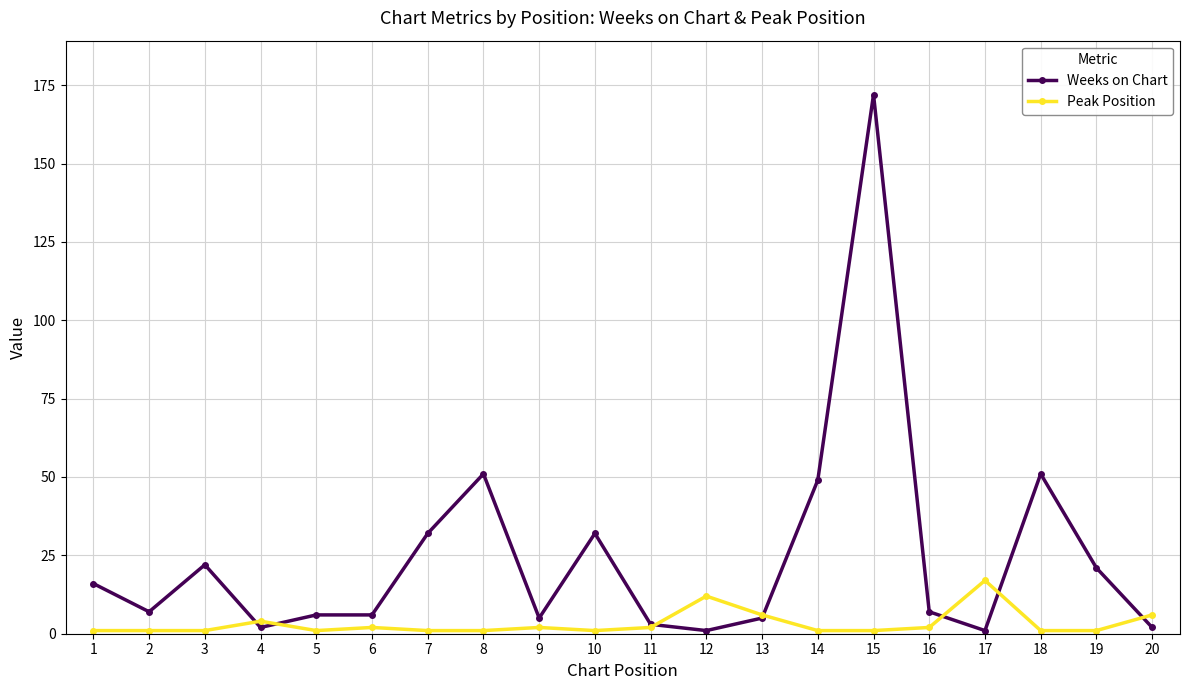

Which series ends up on top after the final intersection of Weeks on Chart and Peak Position?

Peak Position